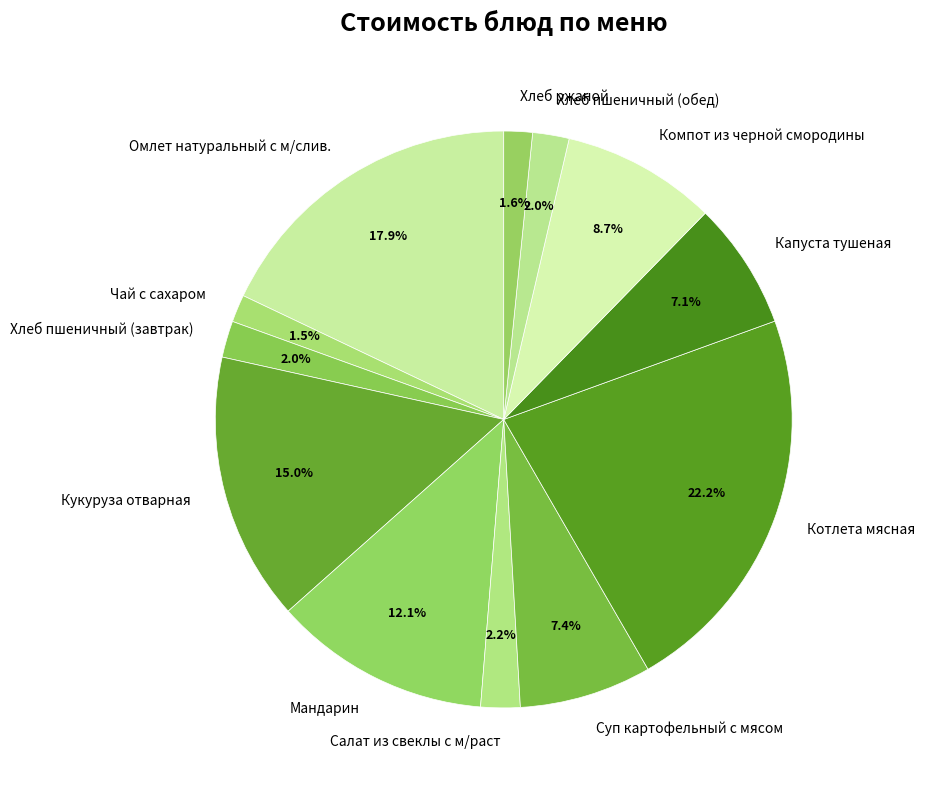

What percentage is the Капуста тушеная slice, to the nearest percent?

7%